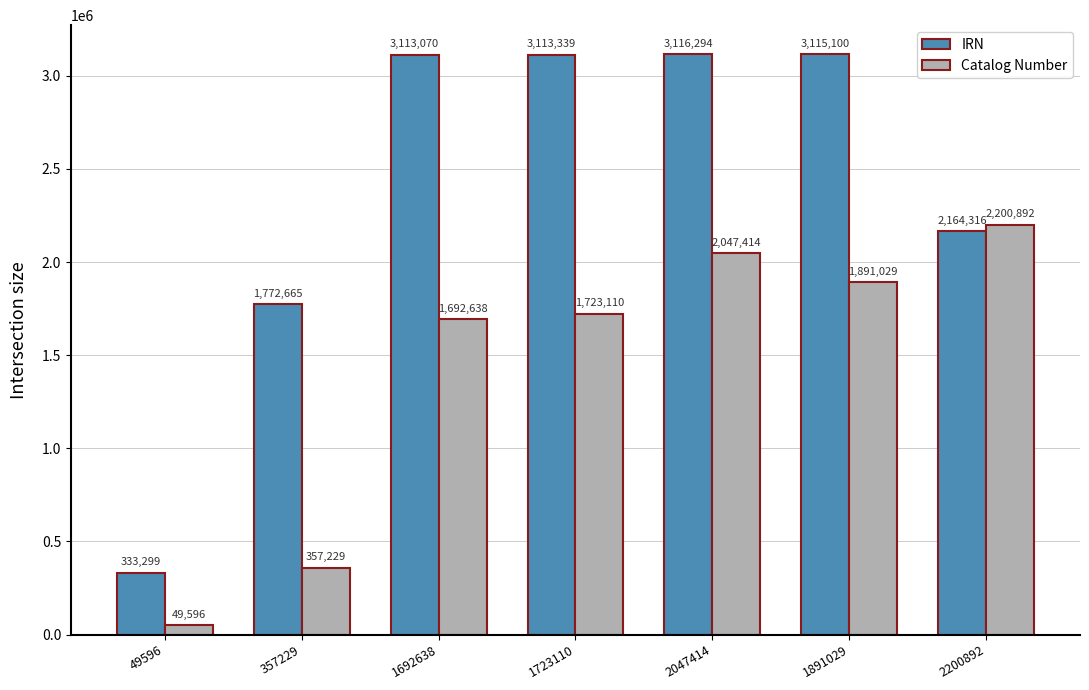

What is the difference between the highest and lowest values at 1891029?

1224071